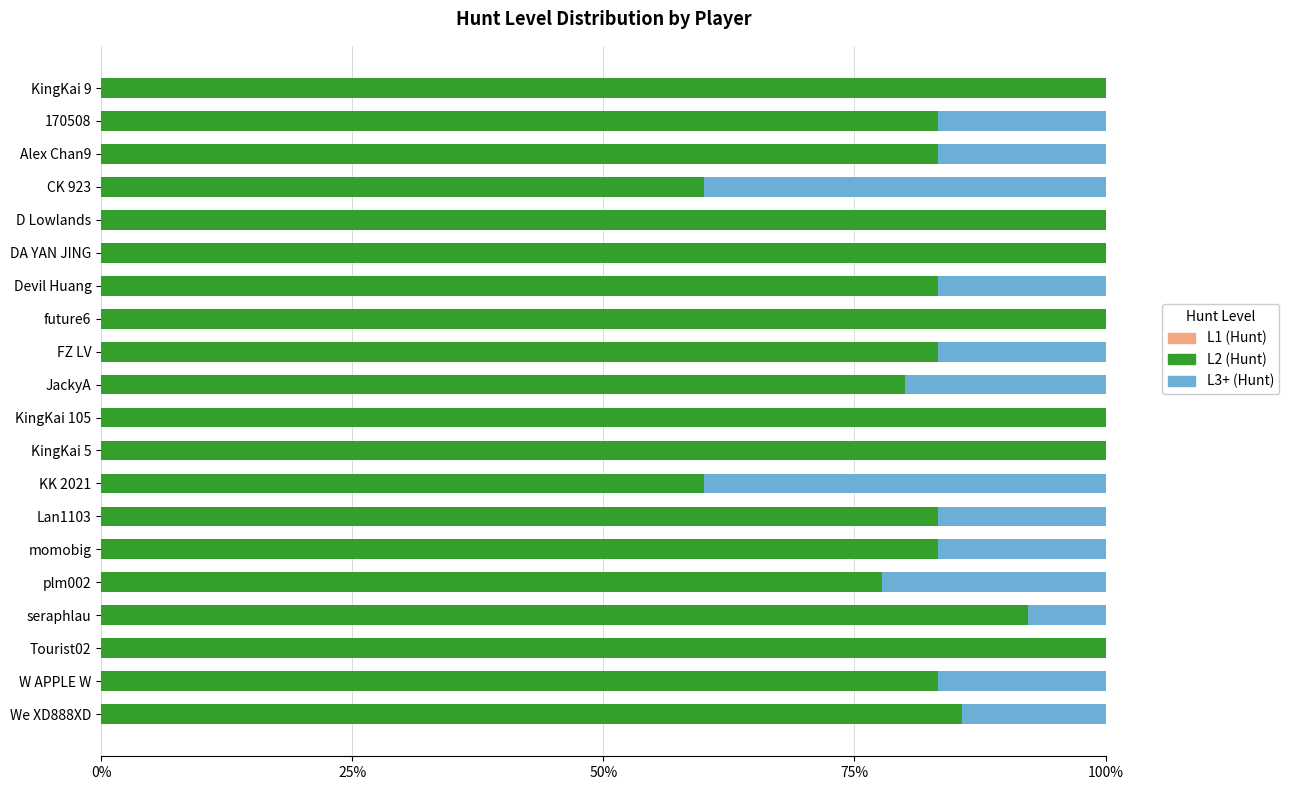

Count the number of categories in the chart.

20